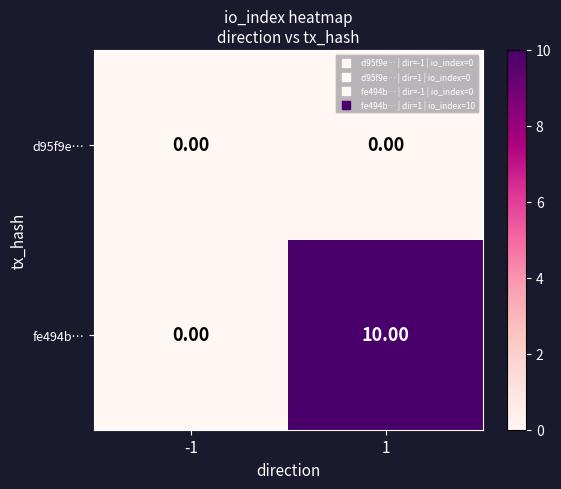

List the series in order of their overall mean, highest first.

fe494b…, d95f9e…